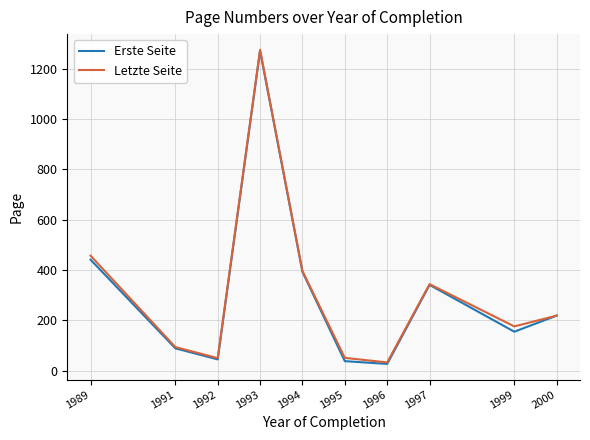

Is the value of Letzte Seite at 1999 greater than the value of Erste Seite at 1995?

Yes